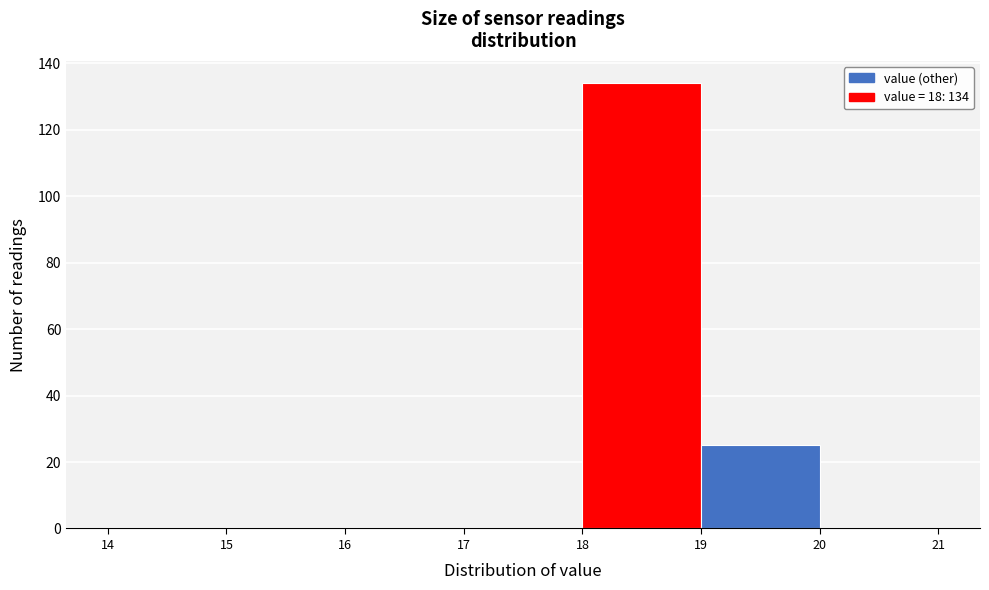

Which range on the x-axis has the tallest bar?

18 to 19